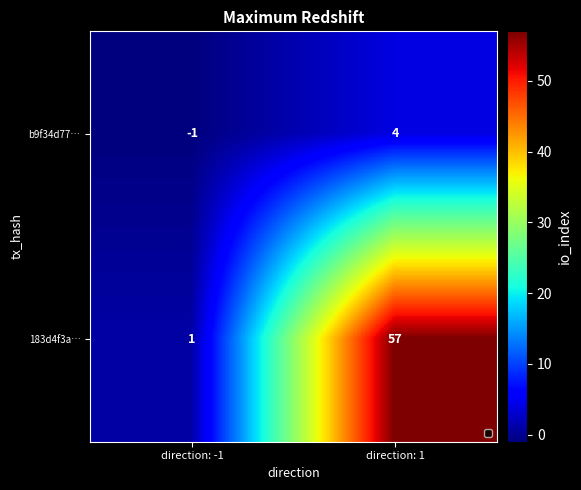

Where is b9f34d77… nearest to the value 1?

direction: -1